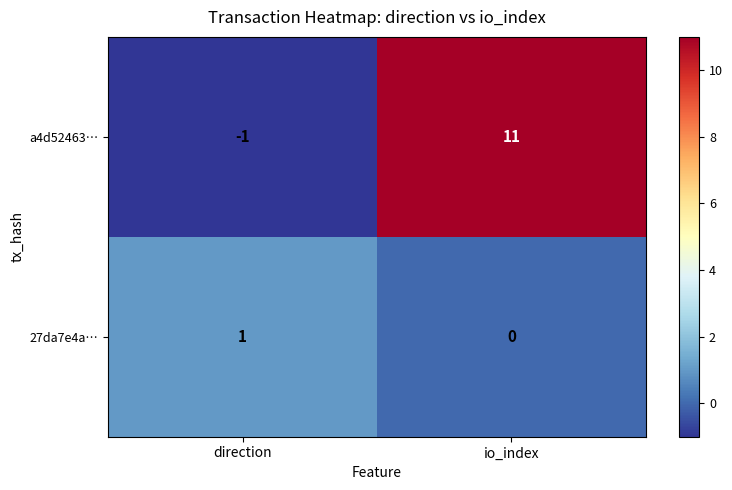

What is the smallest value displayed?

-1